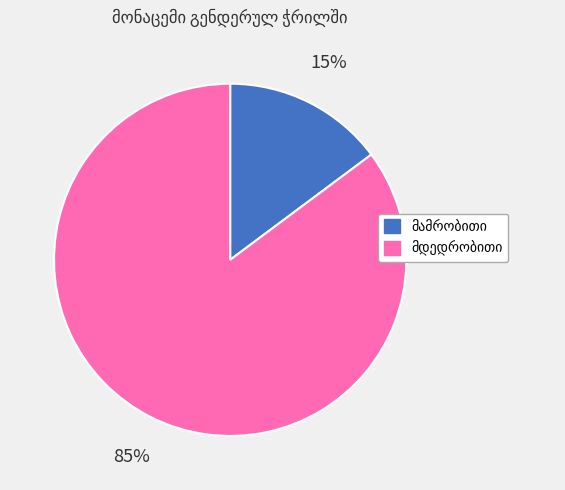

To the nearest percent, what is the difference between the largest and smallest slice percentages?

70%